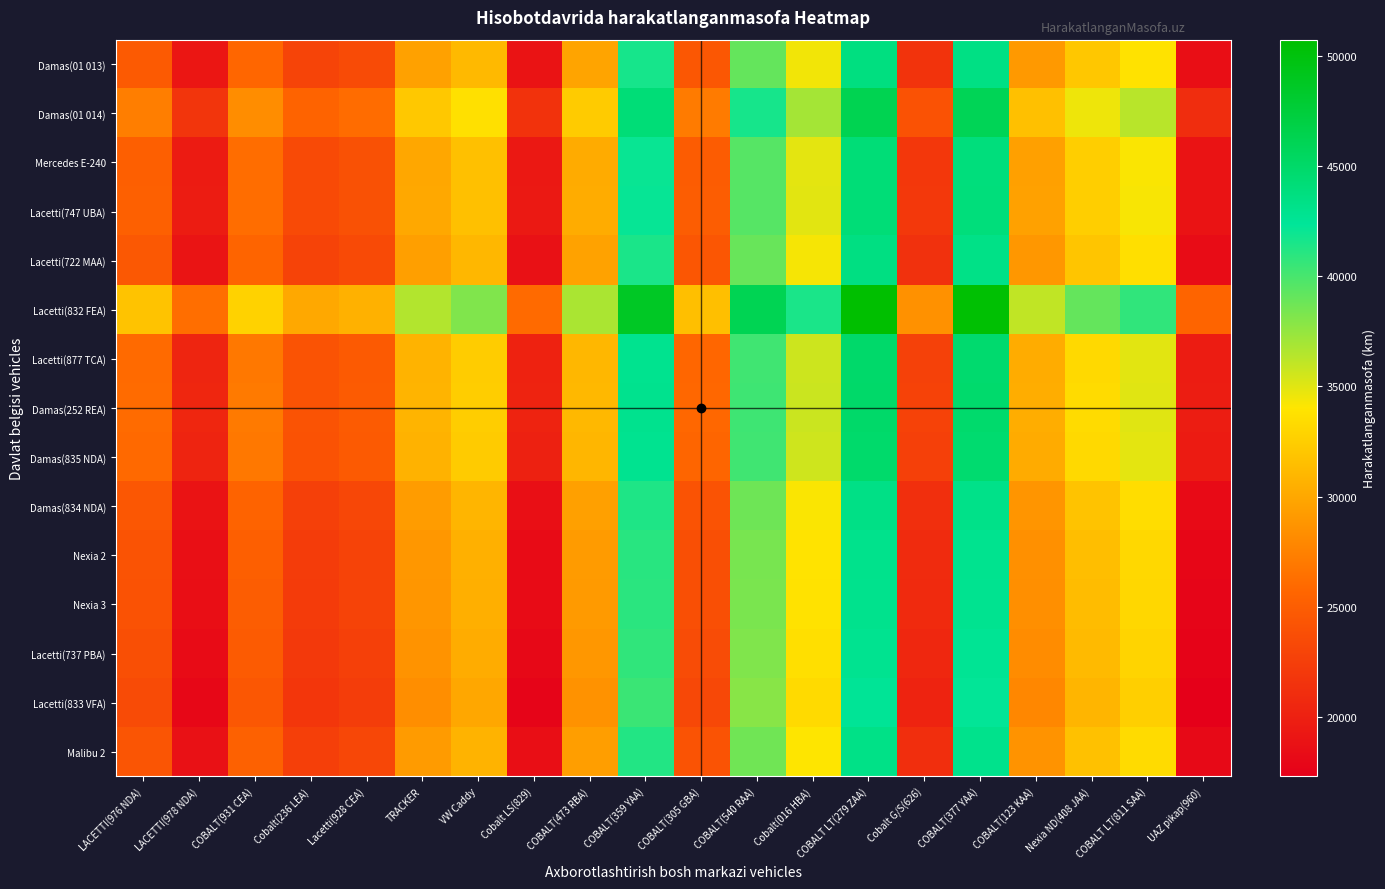

What is the smallest value displayed?

17306